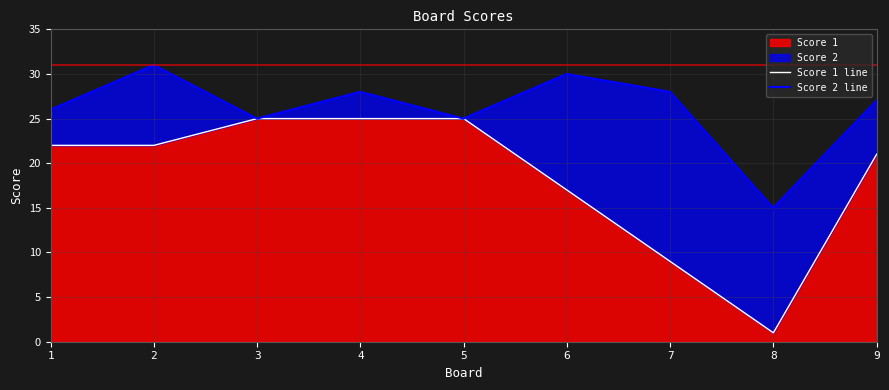

Is the value of Score 1 line at 5 greater than the value of Score 2 line at 4?

No